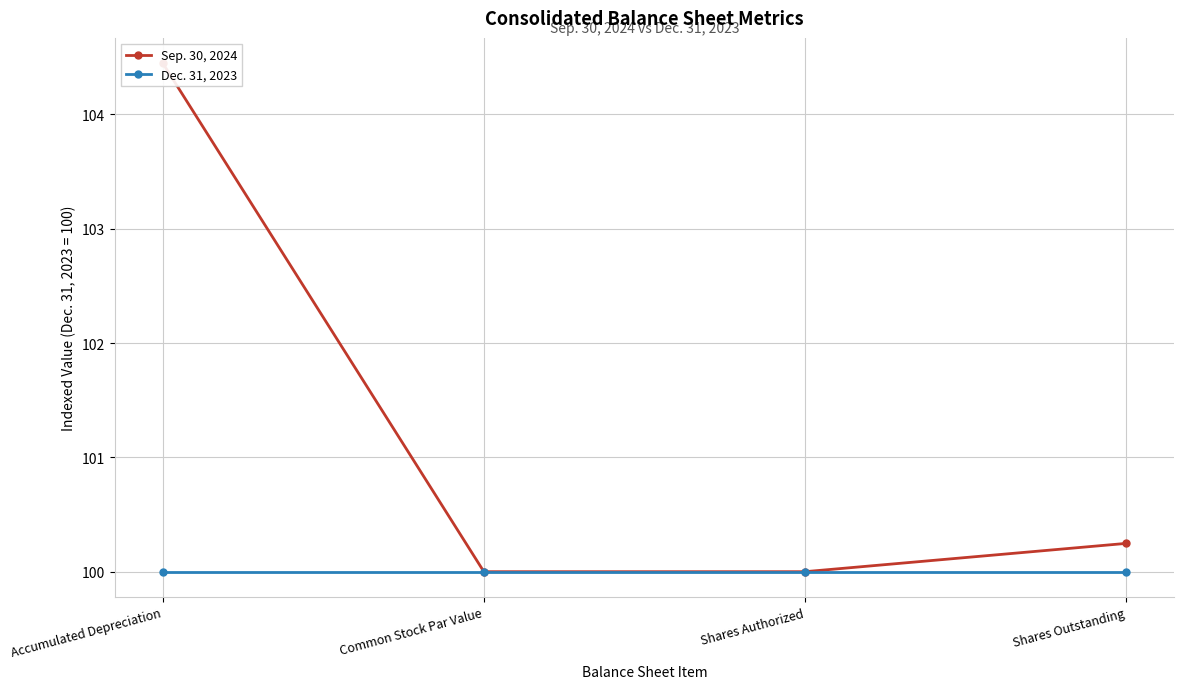

Is it true that Dec. 31, 2023 equals 100.0 at Shares Outstanding?

True